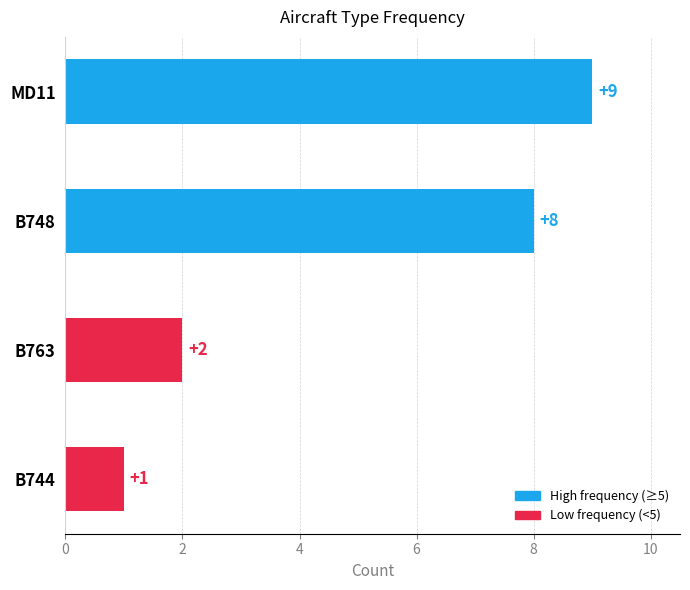

What is the label of the 4th bar from the top?

B744